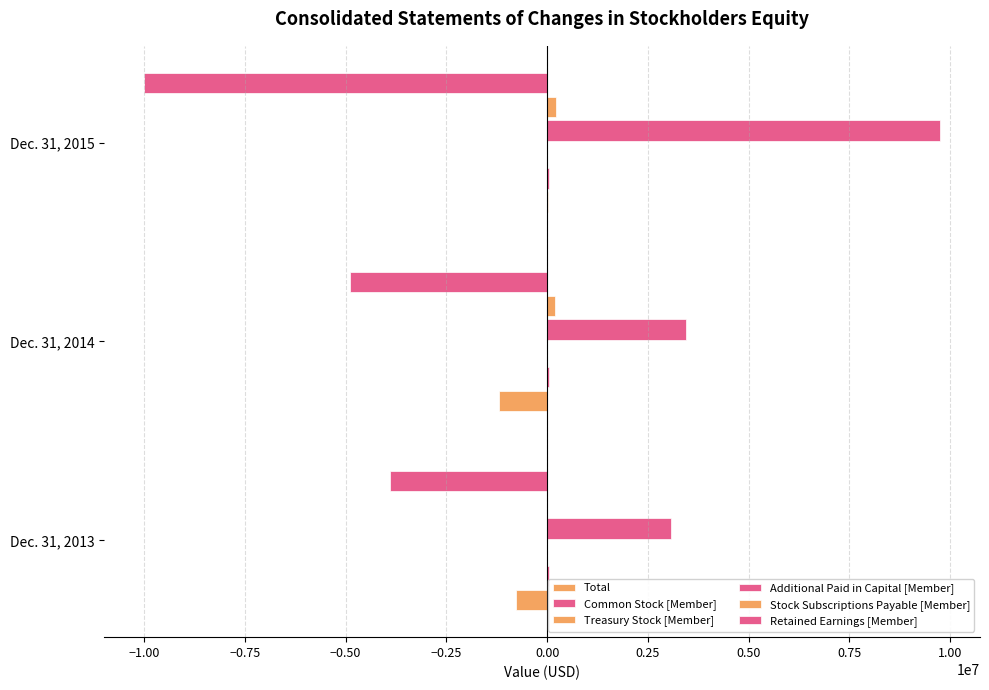

What is the difference between the maximum and minimum values in the Retained Earnings [Member] series?

6107104